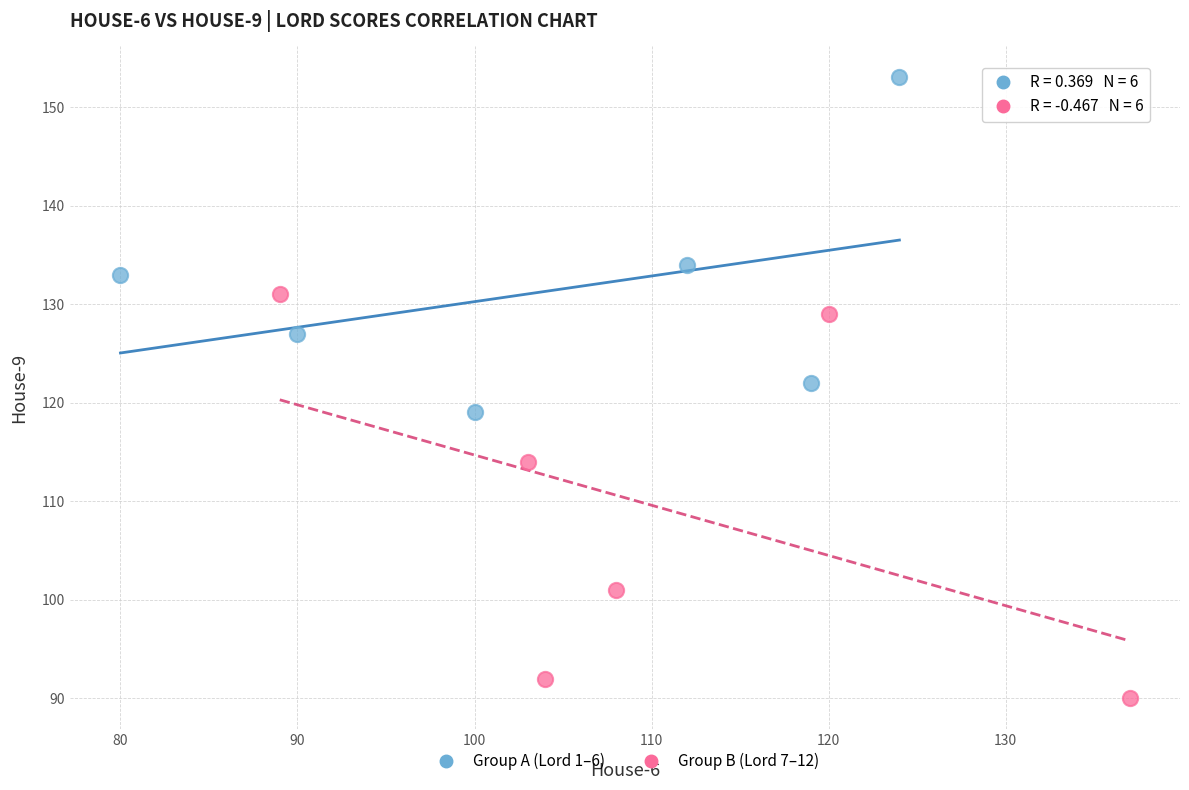

Which series reaches the maximum Y coordinate?

Group A (Lord 1–6)